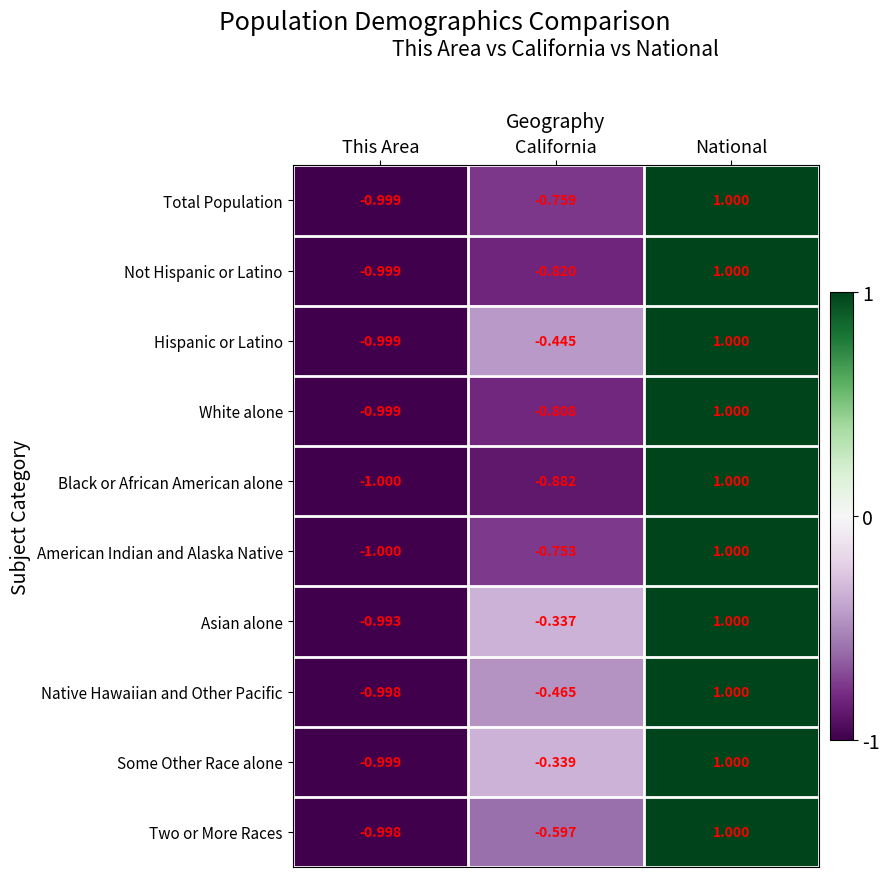

What is the total value across all series at This Area?

-10.0